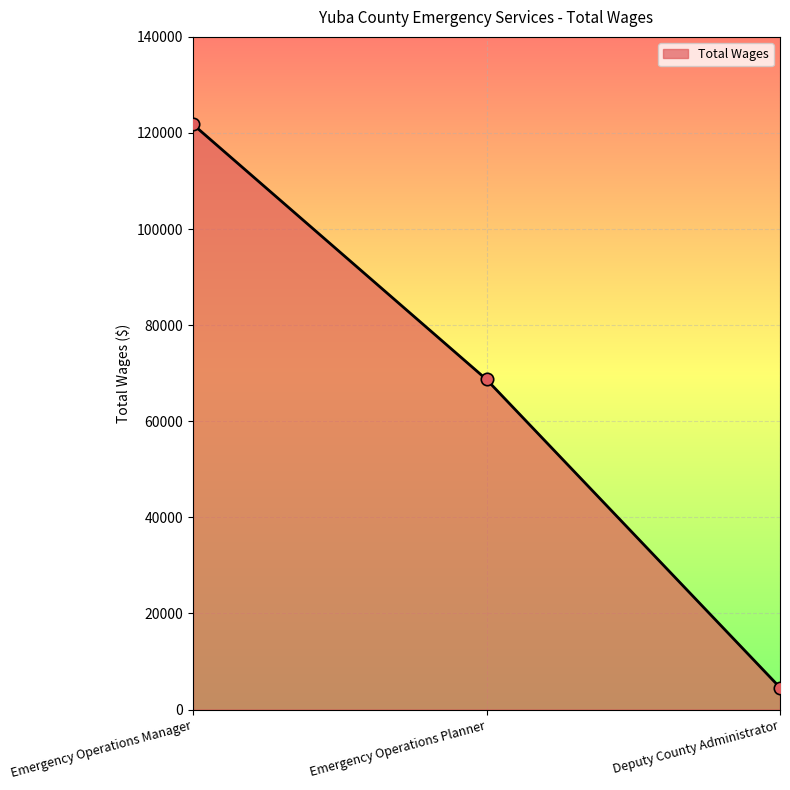

Between Emergency Operations Manager and Deputy County Administrator, which is larger?

Emergency Operations Manager